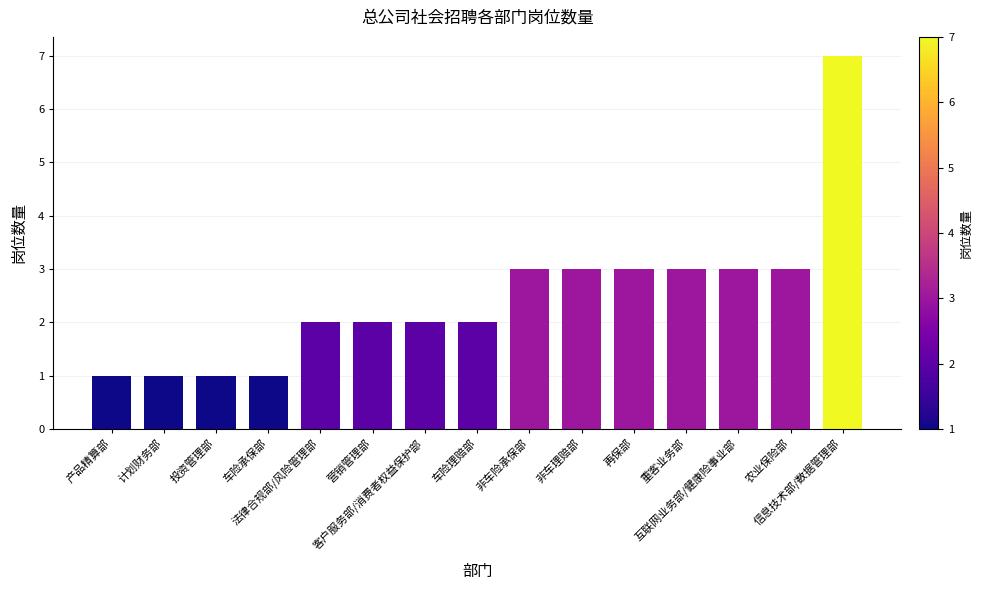

What is the label of the 4th bar from the right?

重客业务部